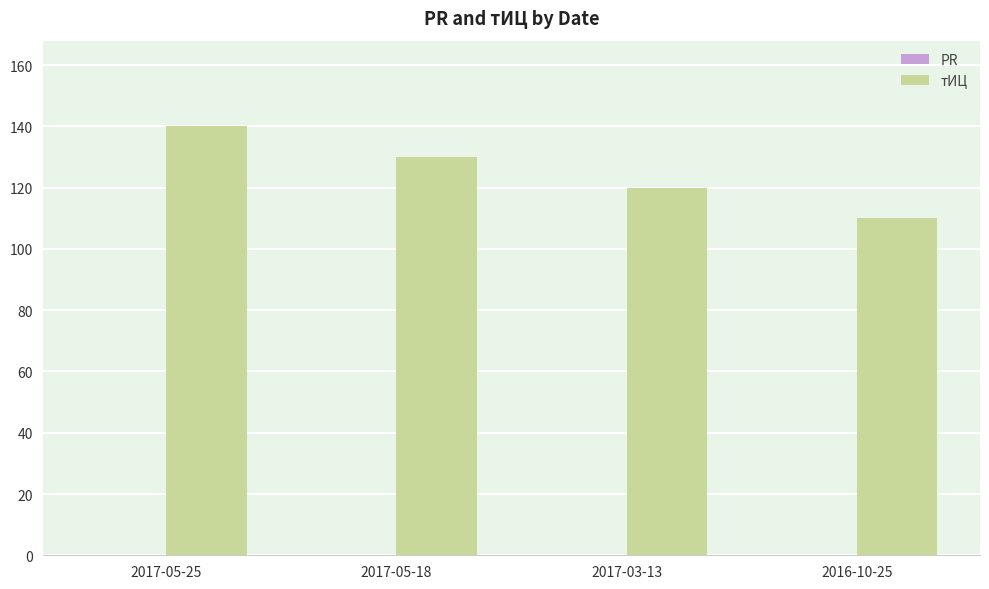

What is the label of the 2nd bar from the left?

2017-05-18